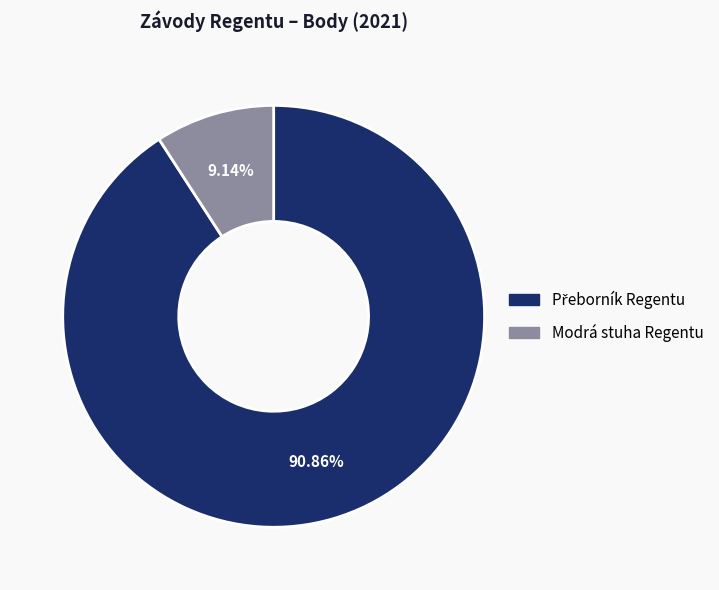

Which slice is the smallest?

Modrá stuha Regentu